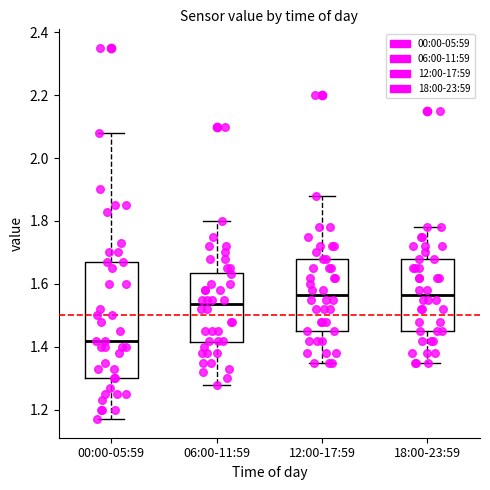

Reading left to right, transcribe this box plot: for each box, give where its median line is, the range the box spans, and where its two whiskers end, as read against the y-axis. The values are not printed on the chart, so give them approximately, as read against the axis.

00:00-05:59: median 1.42, box 1.30 to 1.68, whiskers 1.18 to 2.08
06:00-11:59: median 1.54, box 1.42 to 1.64, whiskers 1.28 to 1.80
12:00-17:59: median 1.56, box 1.46 to 1.68, whiskers 1.36 to 1.88
18:00-23:59: median 1.56, box 1.46 to 1.68, whiskers 1.36 to 1.78